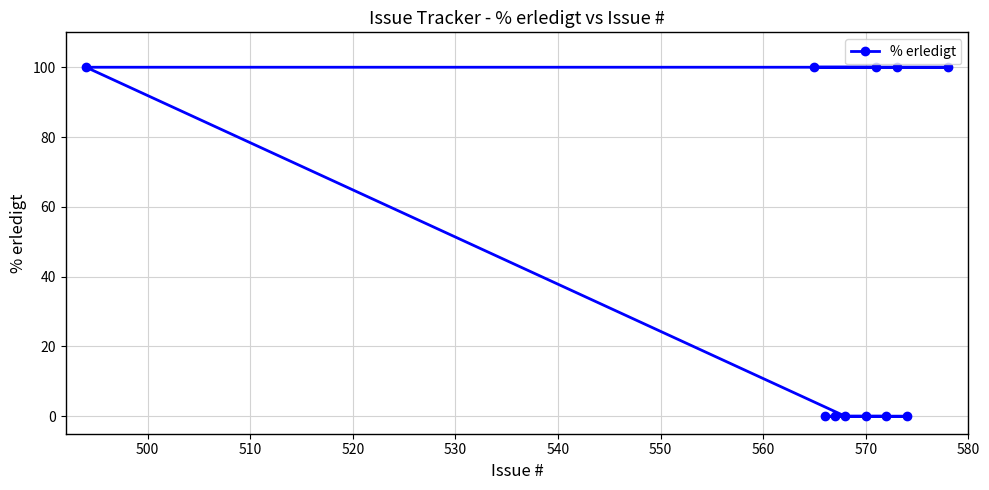

What is the value of the 7th point from the left?

100